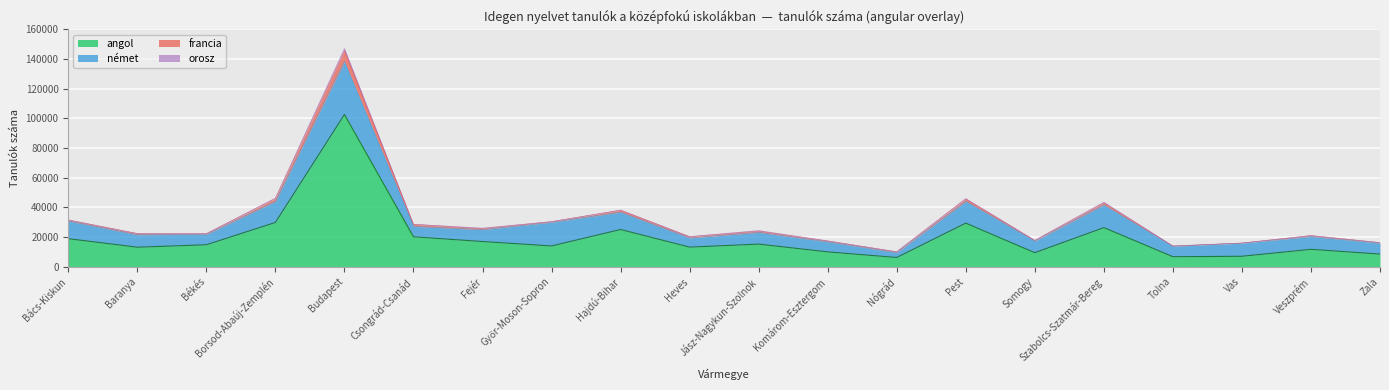

At which category does the chart reach its minimum across all series?

Nógrád